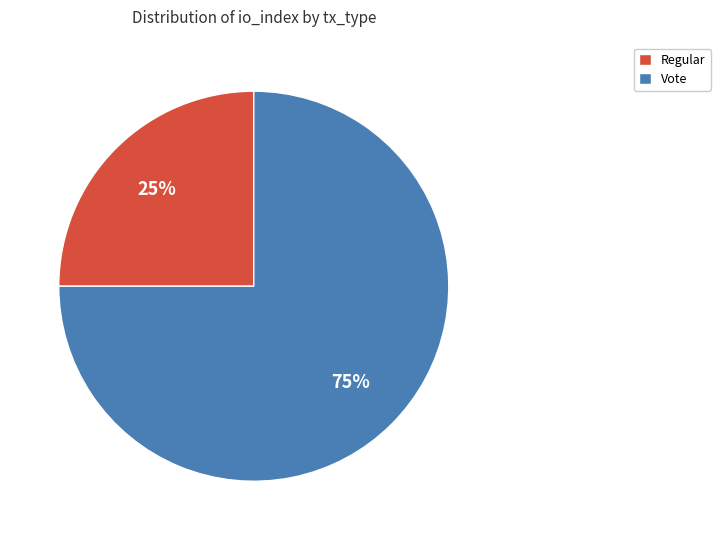

Between Vote and Regular, which is larger?

Vote